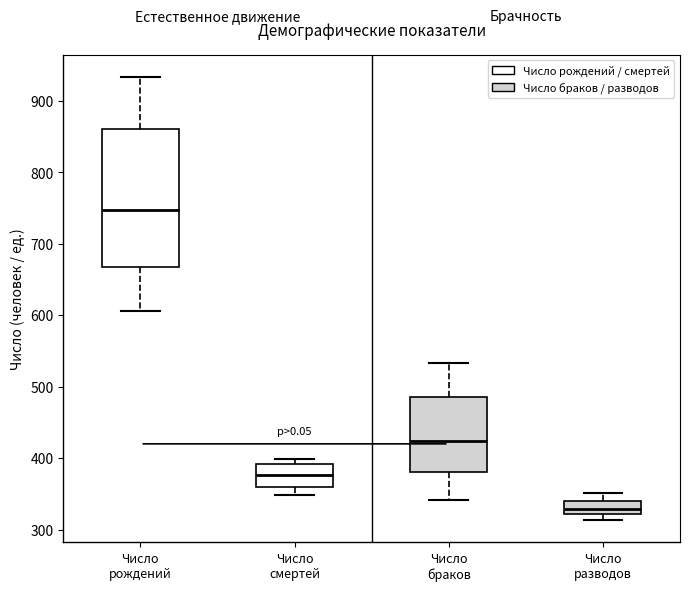

Which box has the lowest median line?

Число разводов